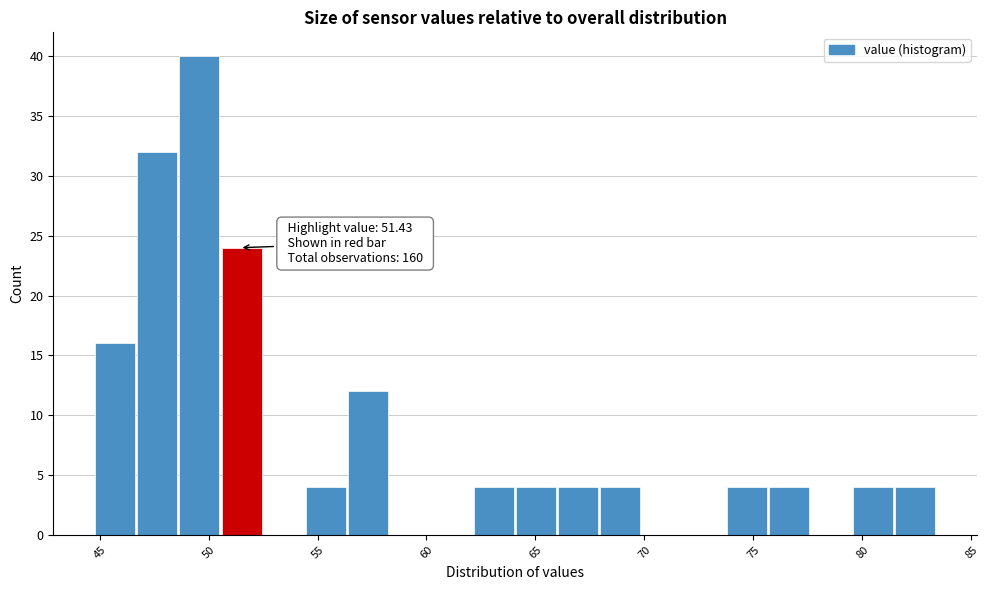

Read against the x-axis, roughly where is the centre of the tallest bar?

49.5